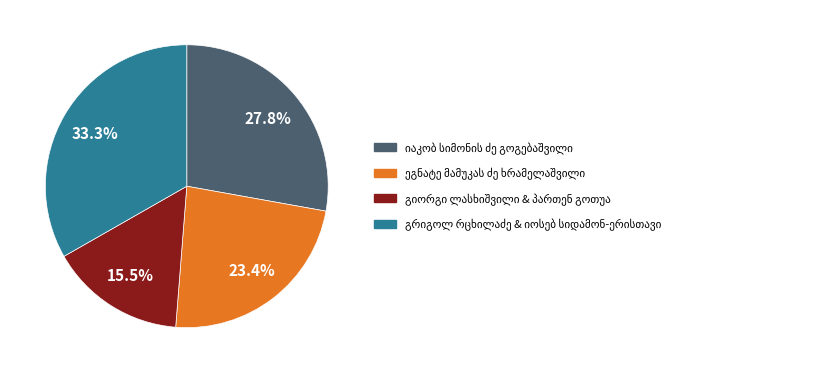

Is there a majority slice in this chart?

No